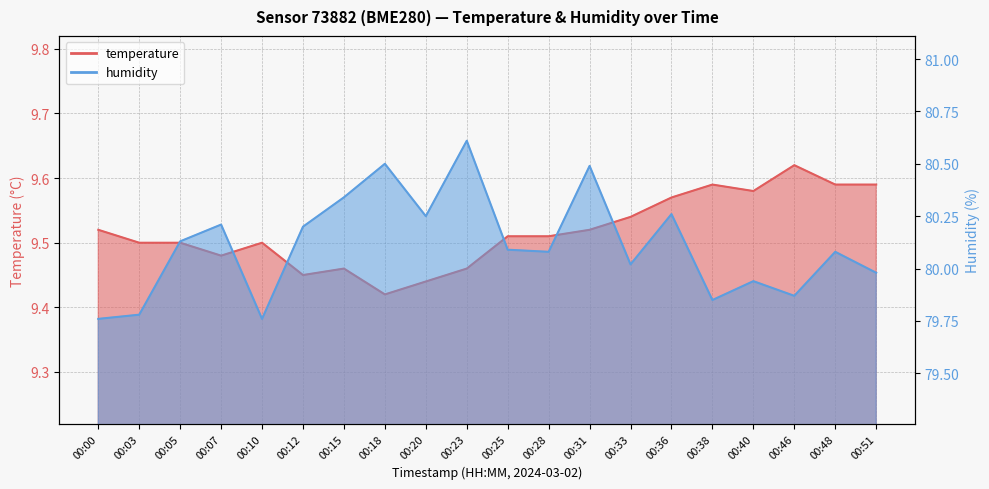

True or false: temperature and humidity intersect in this chart.

False